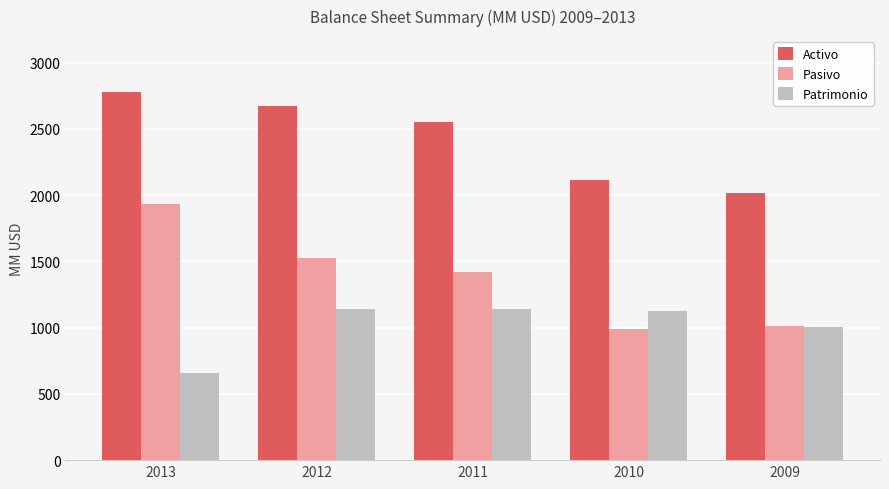

List the series in order of their peak value, highest first.

Activo, Pasivo, Patrimonio